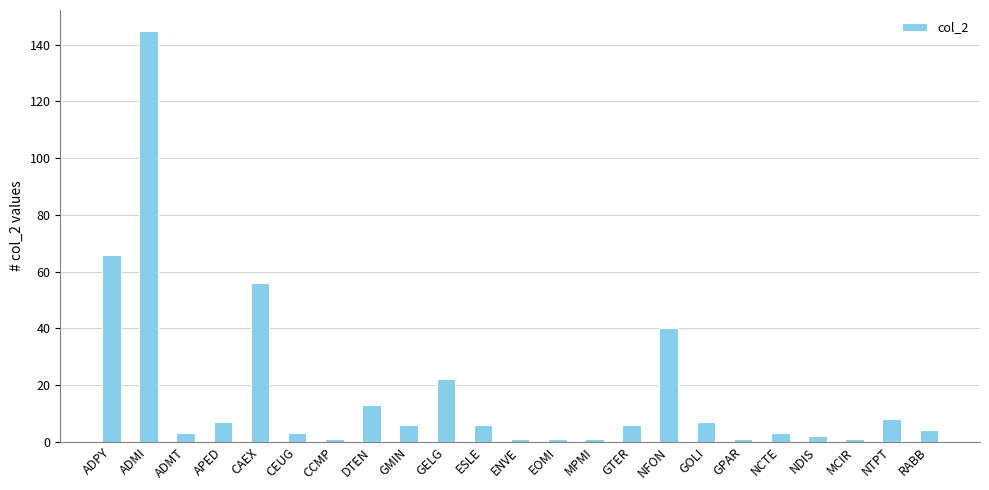

Reading left to right, extract all data points from this chart.

ADPY=66	ADMI=145	ADMT=3	APED=7	CAEX=56	CEUG=3	CCMP=1	DTEN=13	GMIN=6	GELG=22	ESLE=6	ENVE=1	EOMI=1	MPMI=1	GTER=6	NFON=40	GOLI=7	GPAR=1	NCTE=3	NDIS=2	MCIR=1	NTPT=8	RABB=4